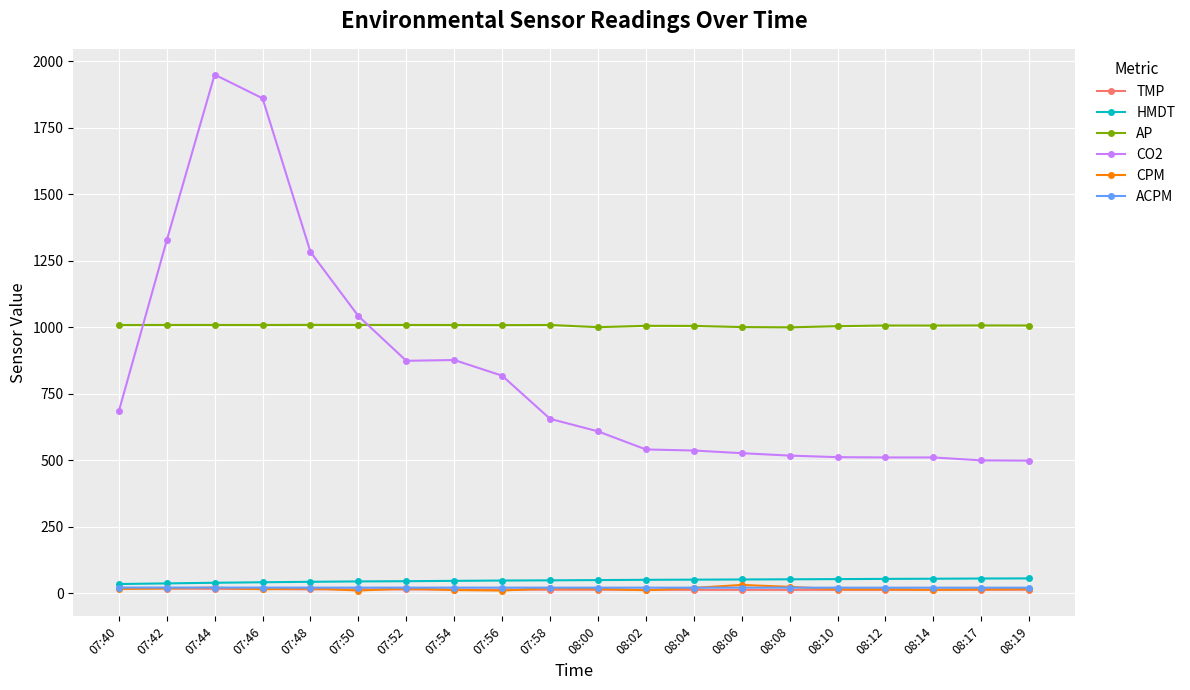

The value of CO2 at 07:44 is 1949.0. True or false?

True